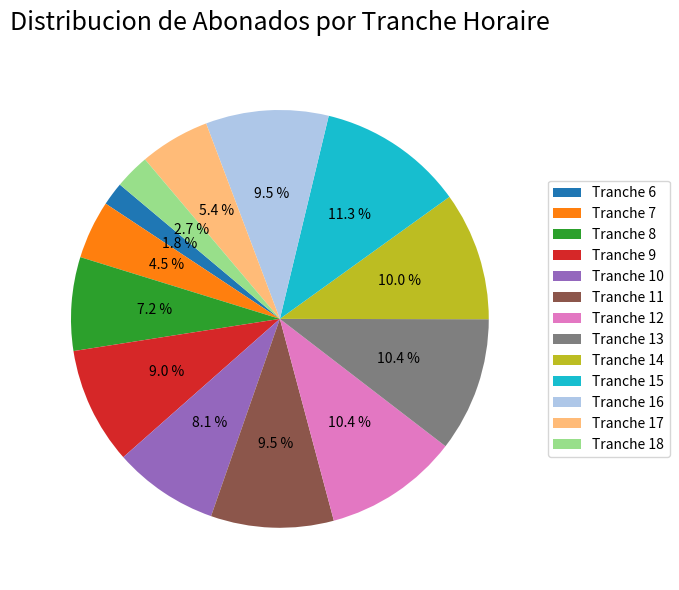

How many slices are in this pie chart?

13